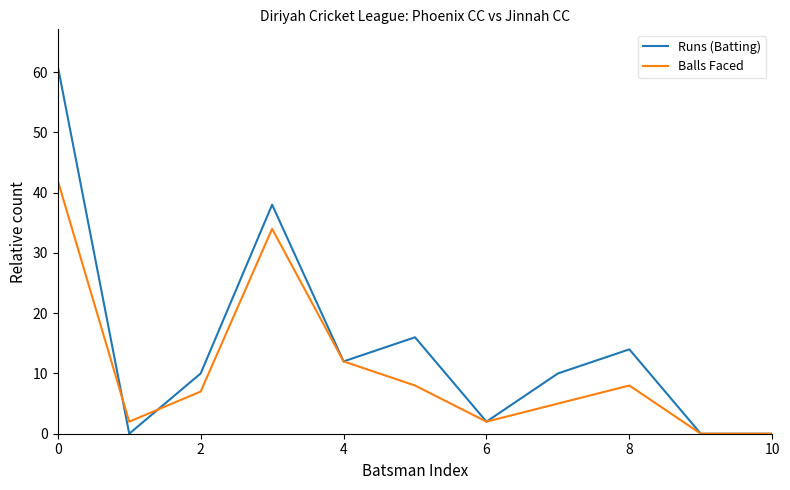

List the series in order of their peak value, lowest first.

Balls Faced, Runs (Batting)